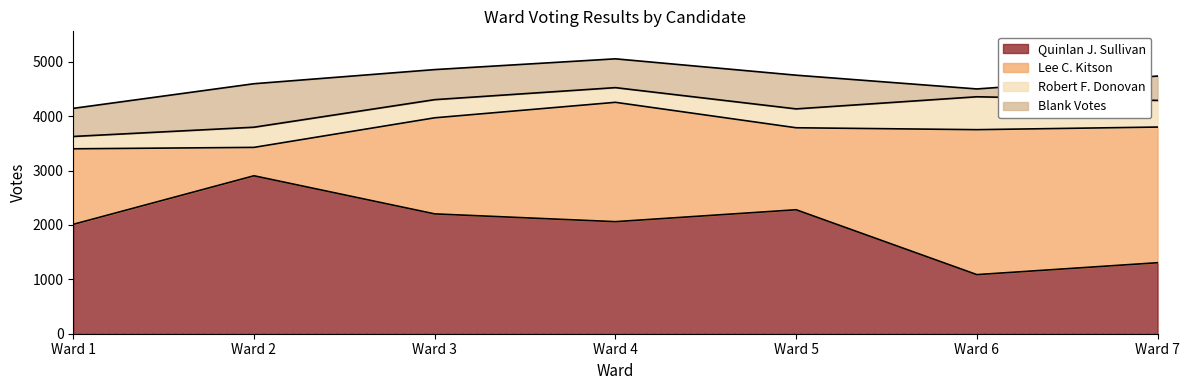

What is the value of the Quinlan J. Sullivan point at the 2nd from the left?

2905